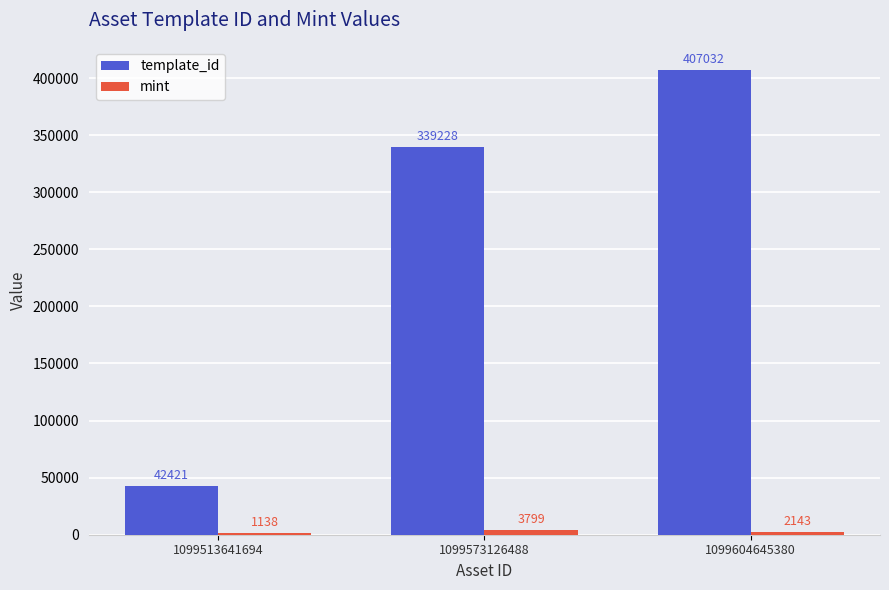

At which category does the chart reach its peak across all series?

1099604645380